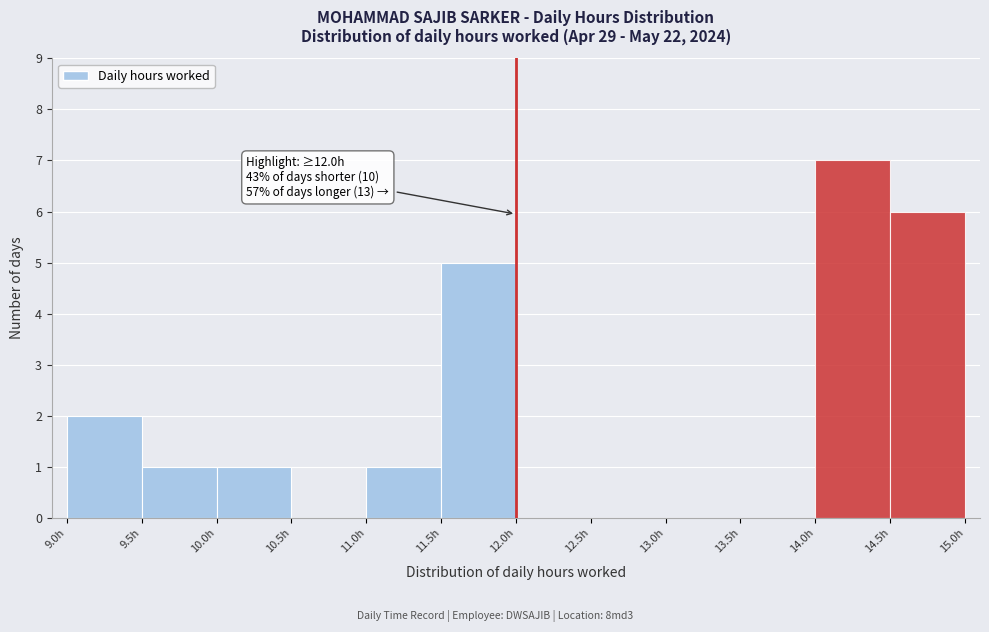

Over which range of the x-axis is the bar tallest?

14.0 to 14.5